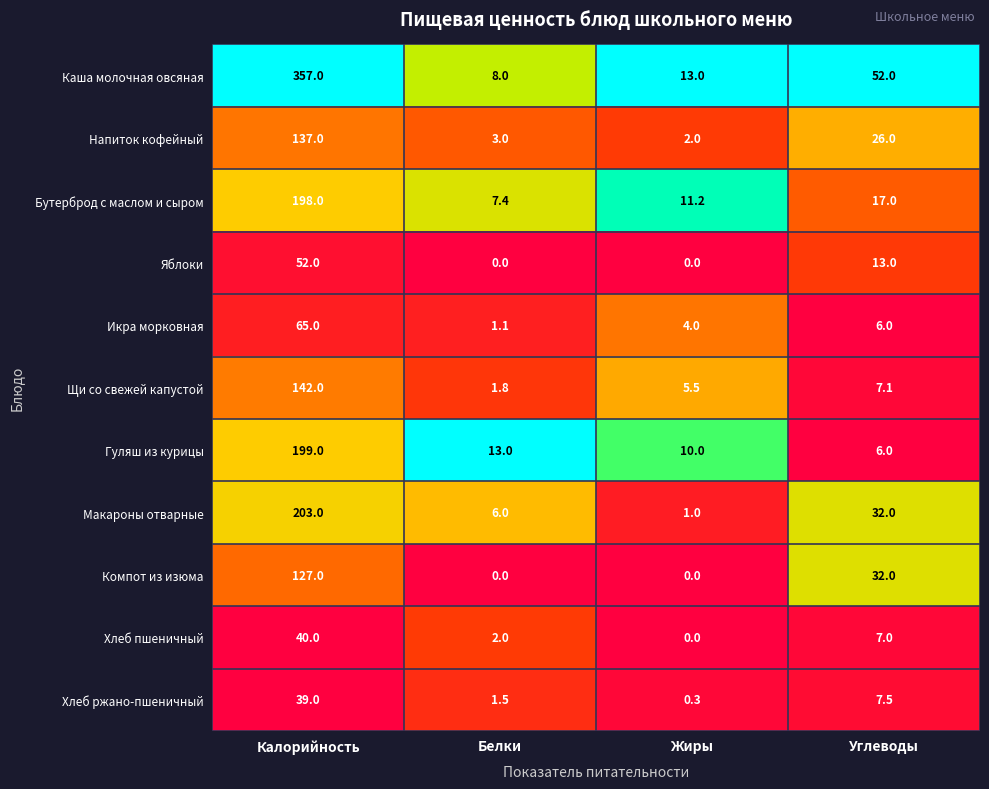

At which label does Хлеб ржано-пшеничный reach its minimum?

Жиры